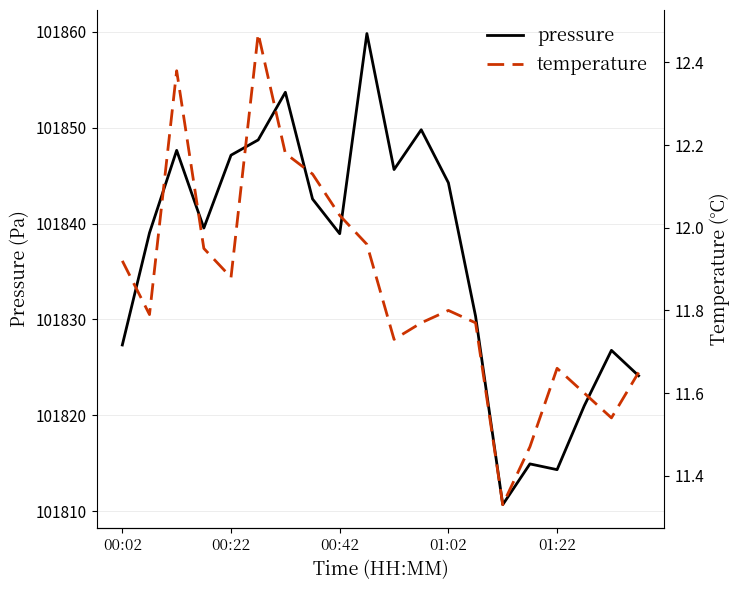

How many lines are shown in the chart?

2